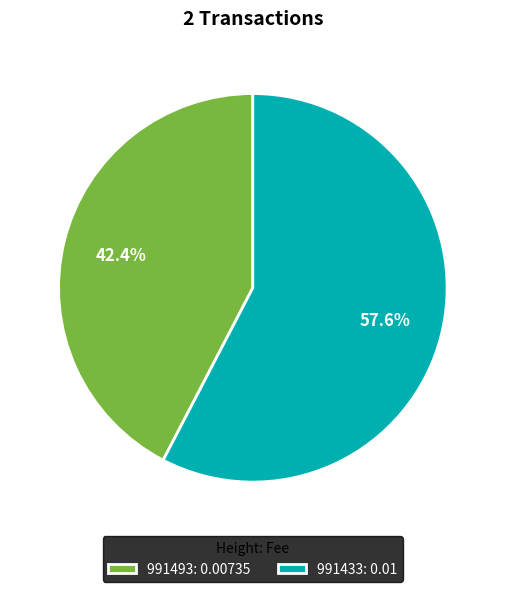

How many slices are in this pie chart?

2